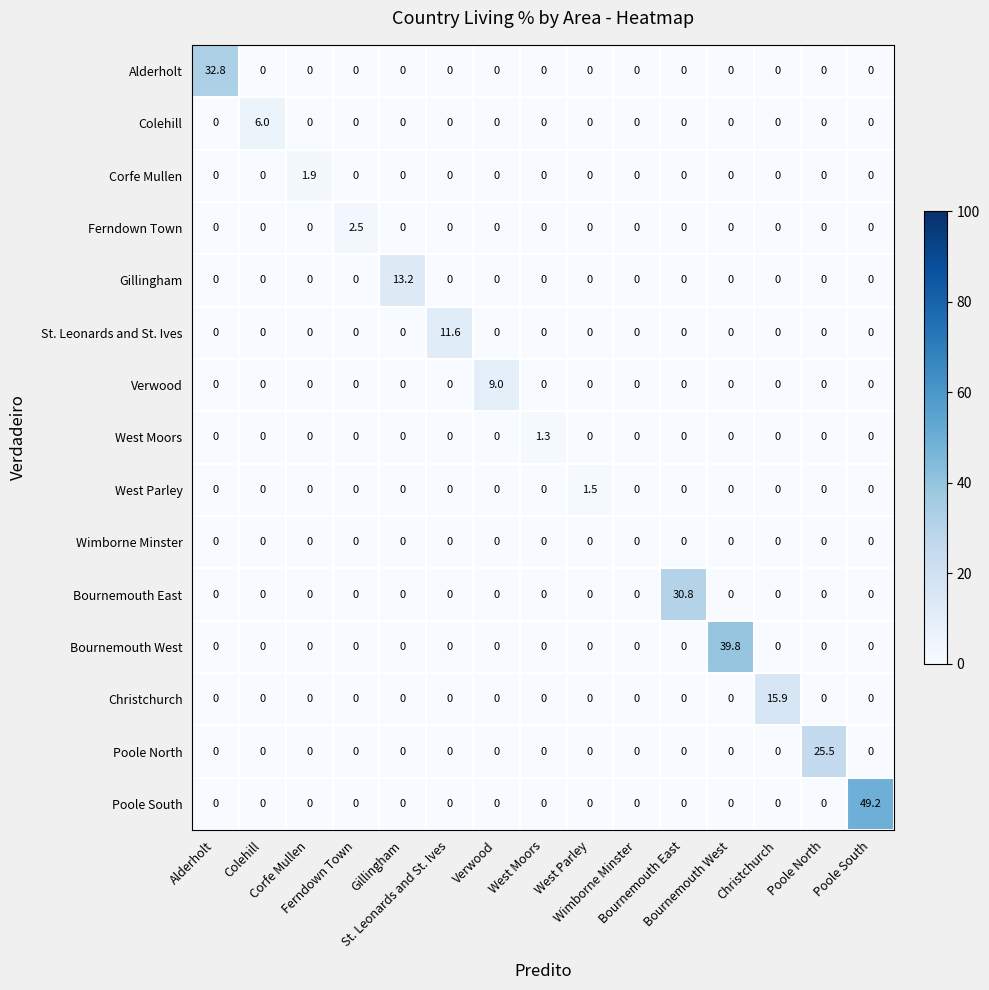

What is the greatest value displayed?

49.2